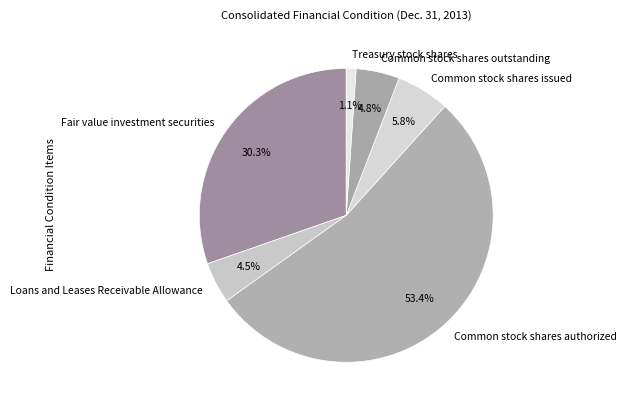

True or false: Common stock shares issued accounts for 6% of the total.

True